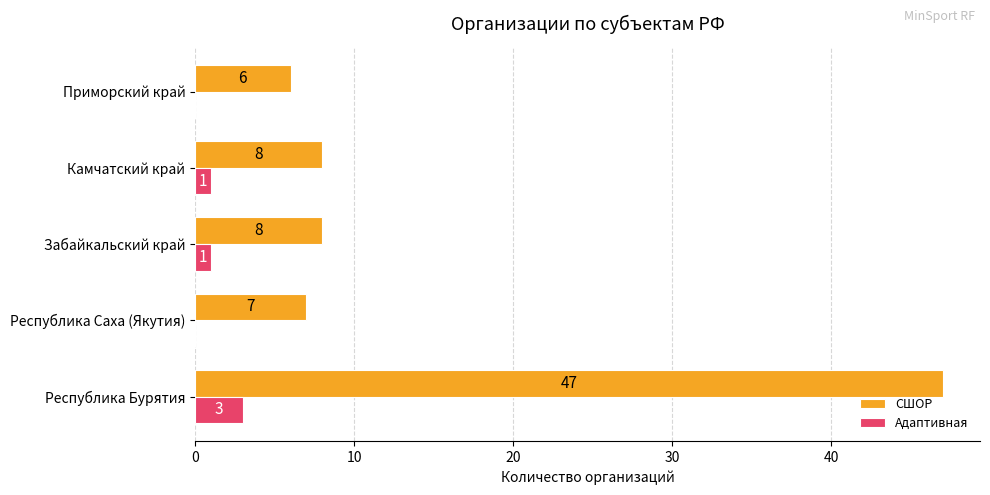

Which series has the largest total across all categories?

СШОР